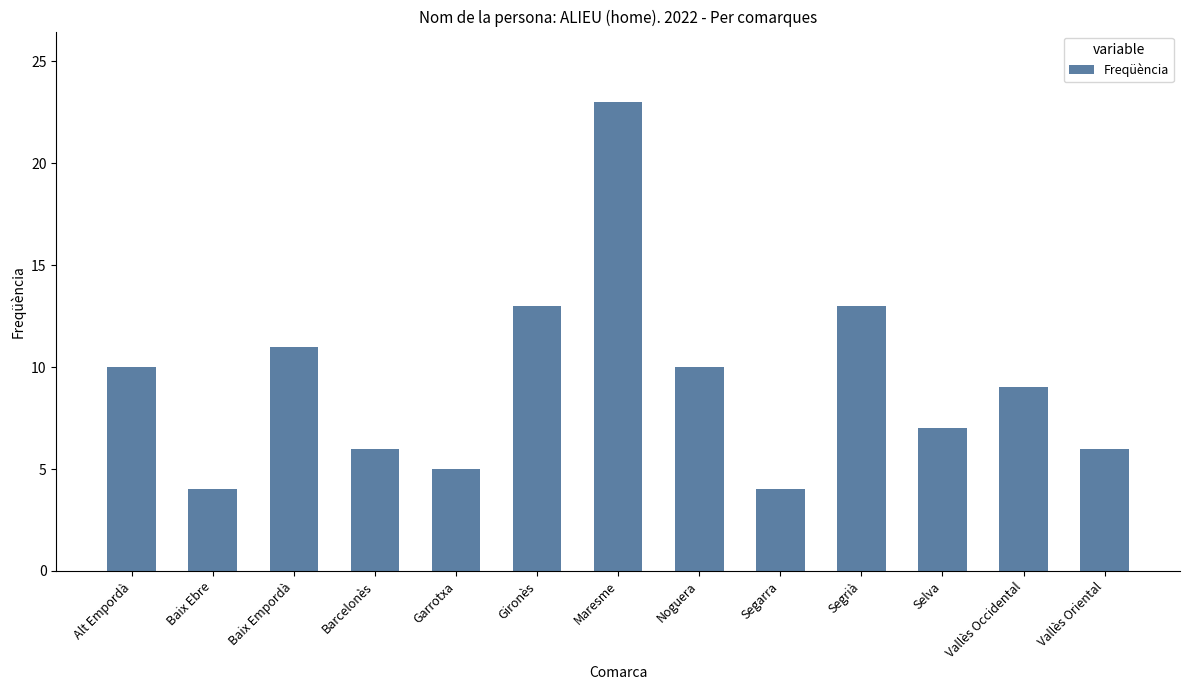

The value at Barcelonès is 10. True or false?

False